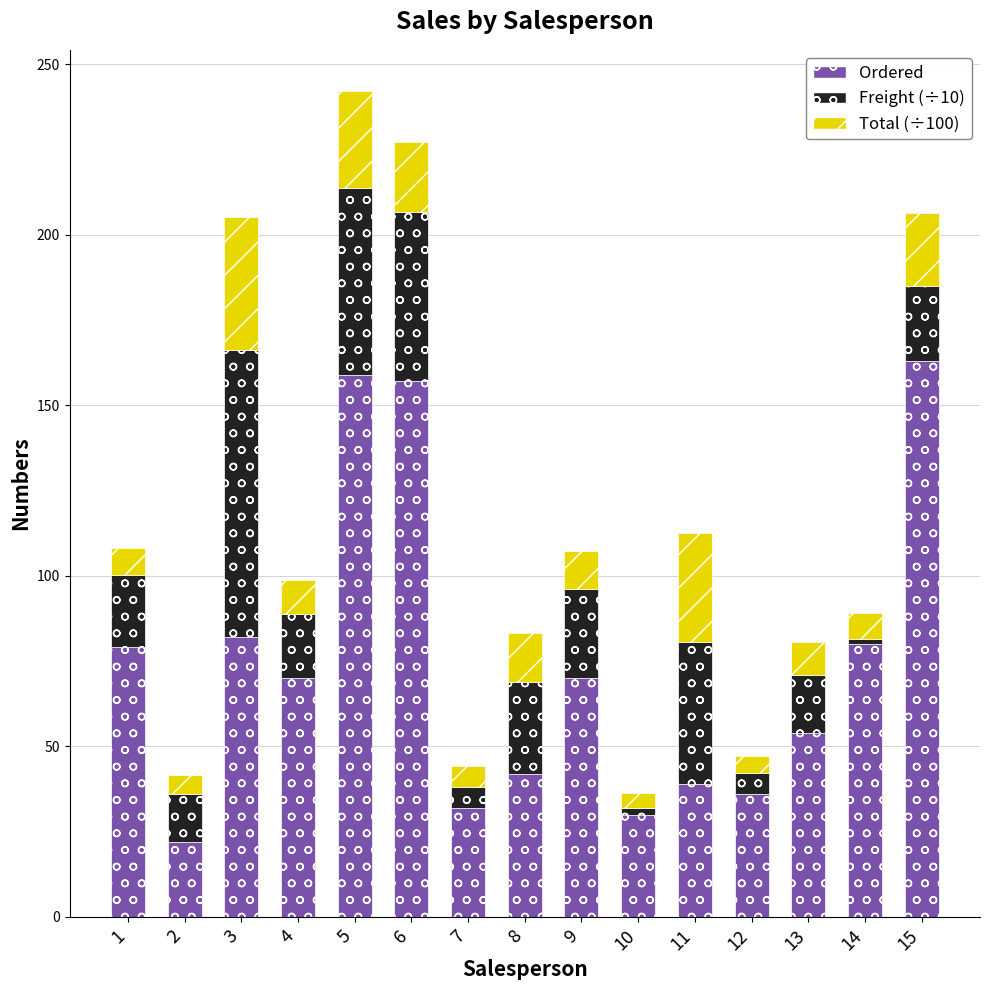

How many bars are there in total?

15